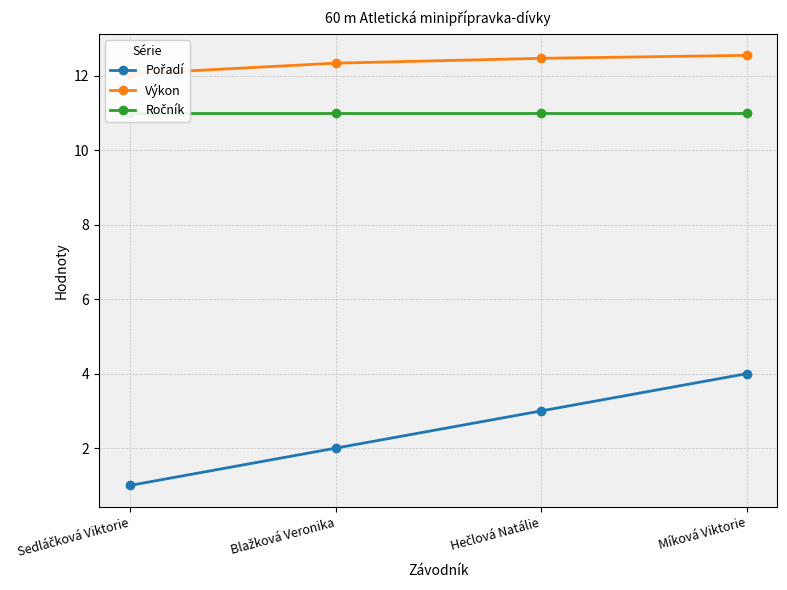

Which series has the widest spread of values?

Pořadí